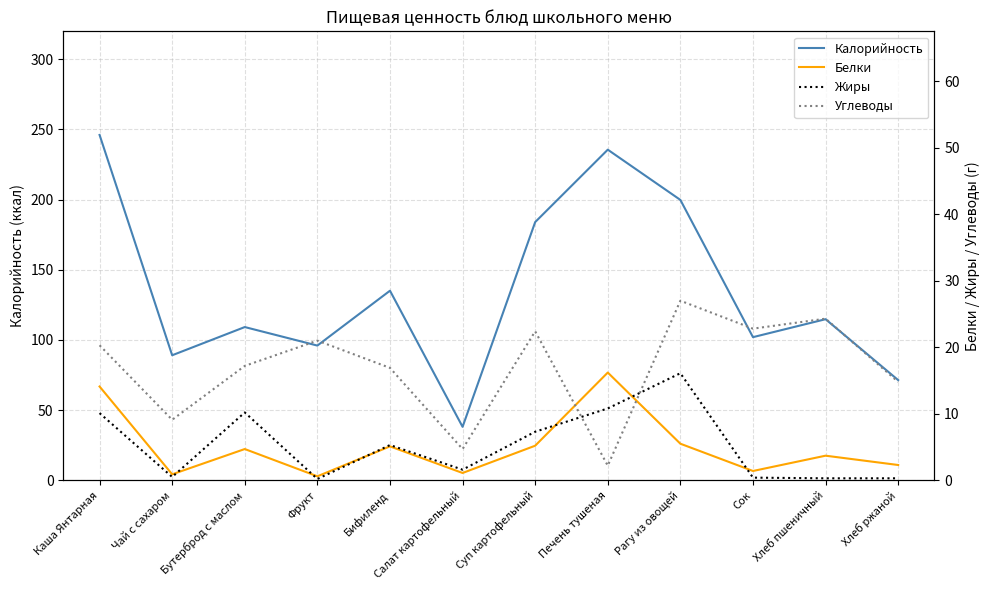

In Углеводы, how many points are lower than both neighbors (excluding endpoints)?

4